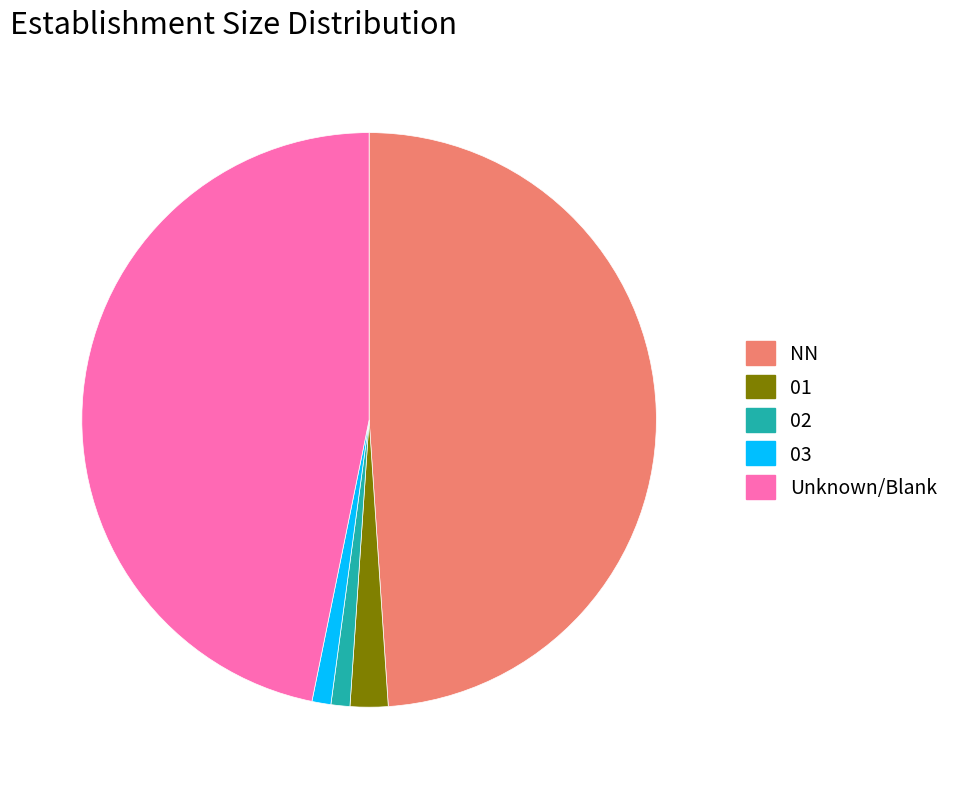

Approximately how many times larger is the value at 01 compared to 02?

2.0